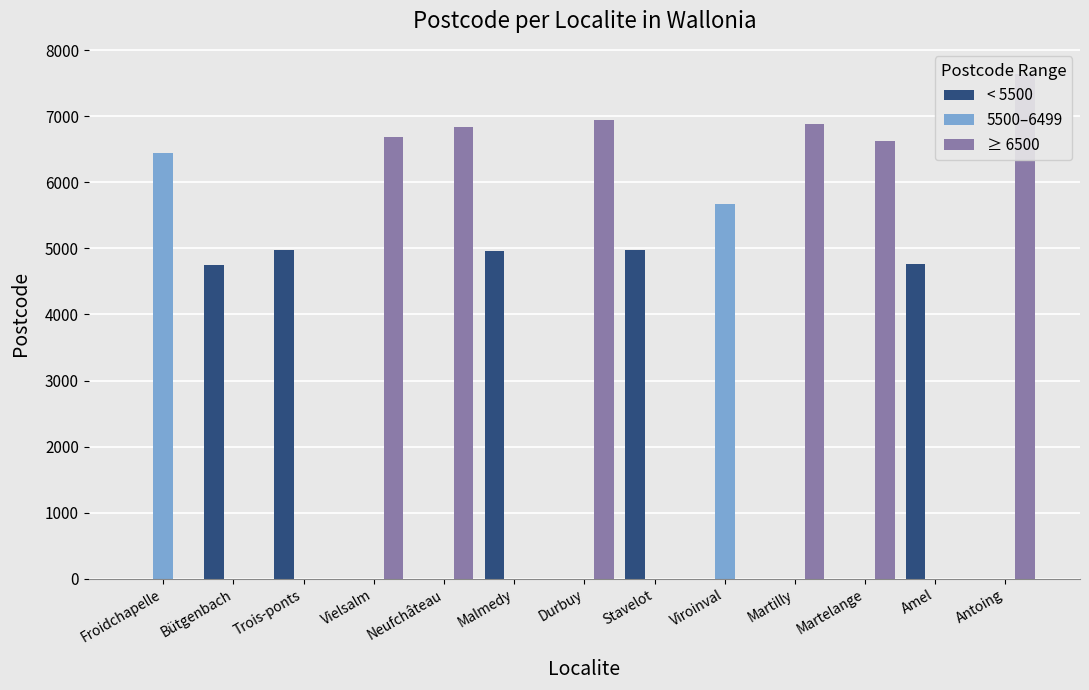

Rank the series by their average value, from lowest to highest.

5500–6499, < 5500, ≥ 6500